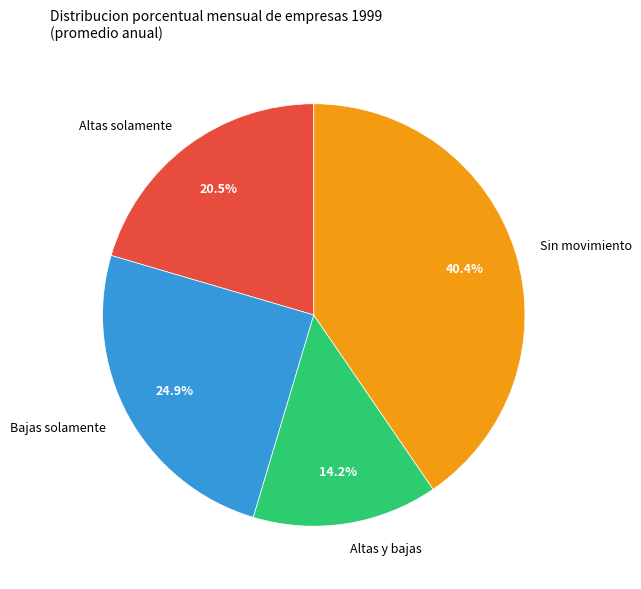

Rank the categories by value from highest to lowest.

Sin movimiento, Bajas solamente, Altas solamente, Altas y bajas